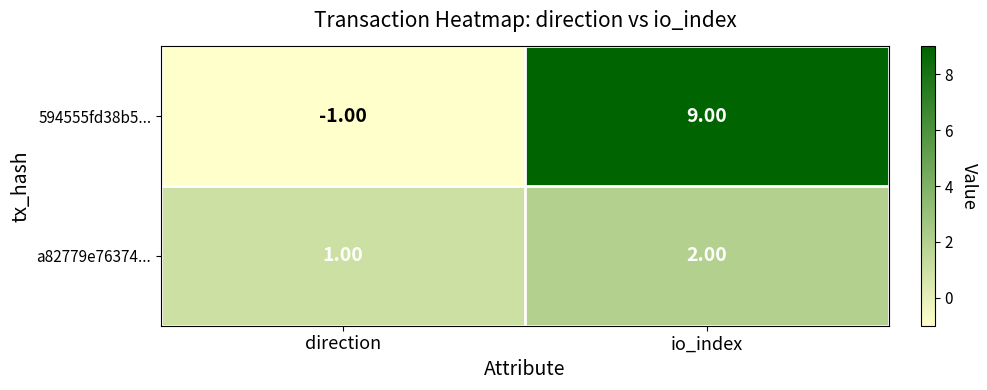

What is the sum of all a82779e76374... values?

3